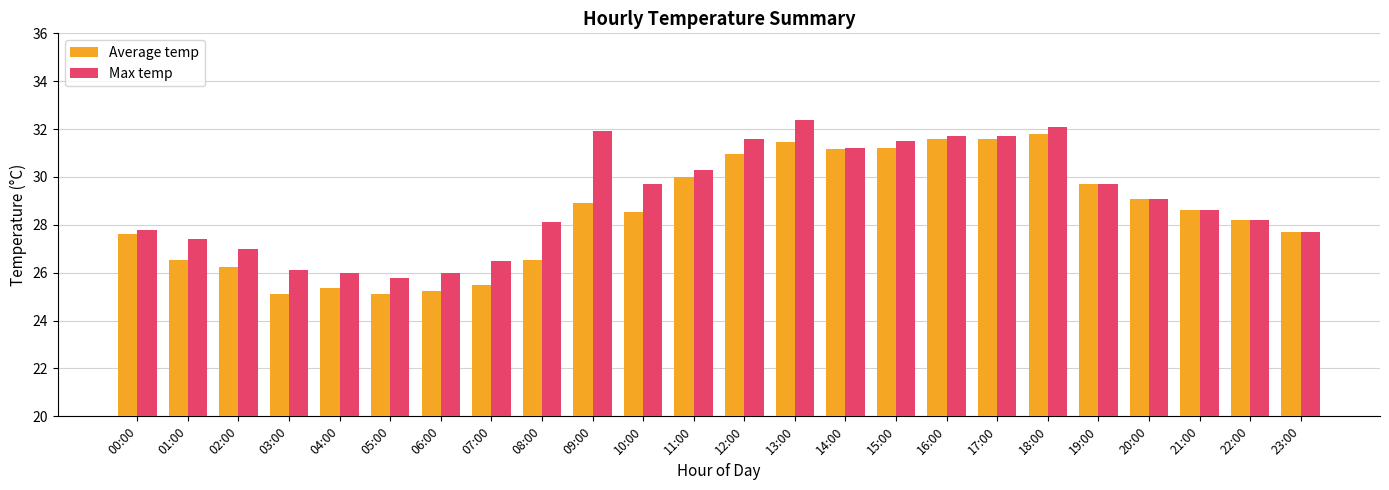

What is the total value across all series at 21:00?

57.2